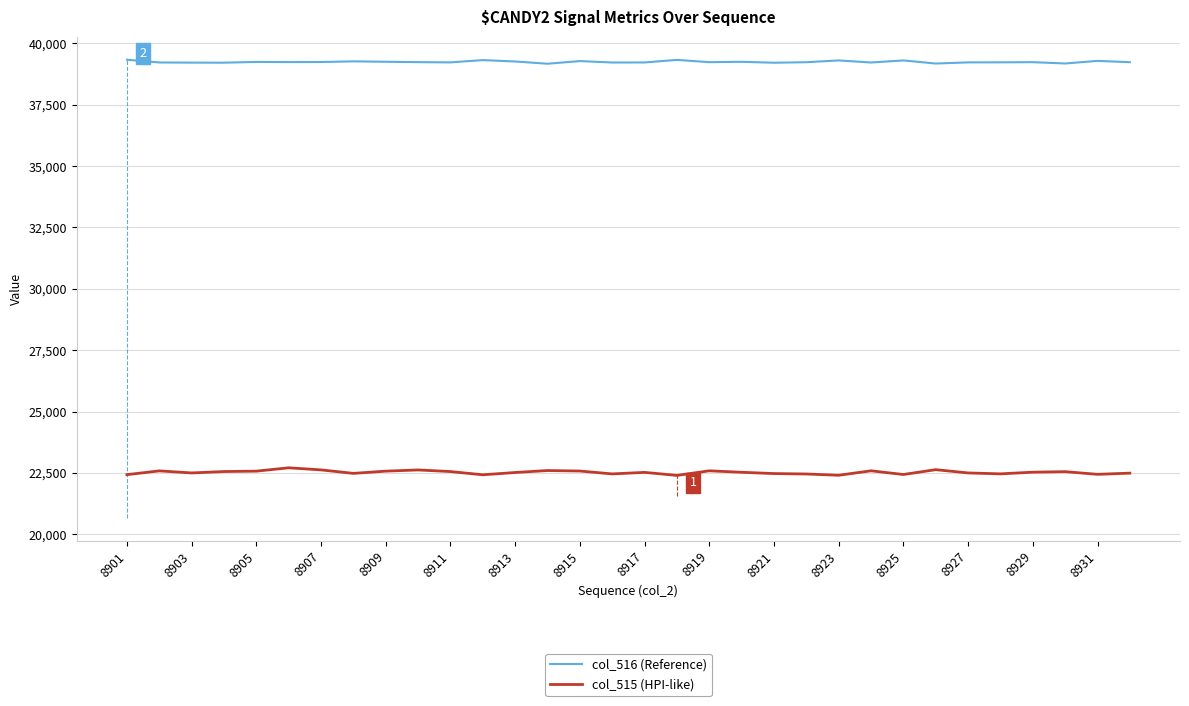

What is the maximum value shown in the chart?

39336